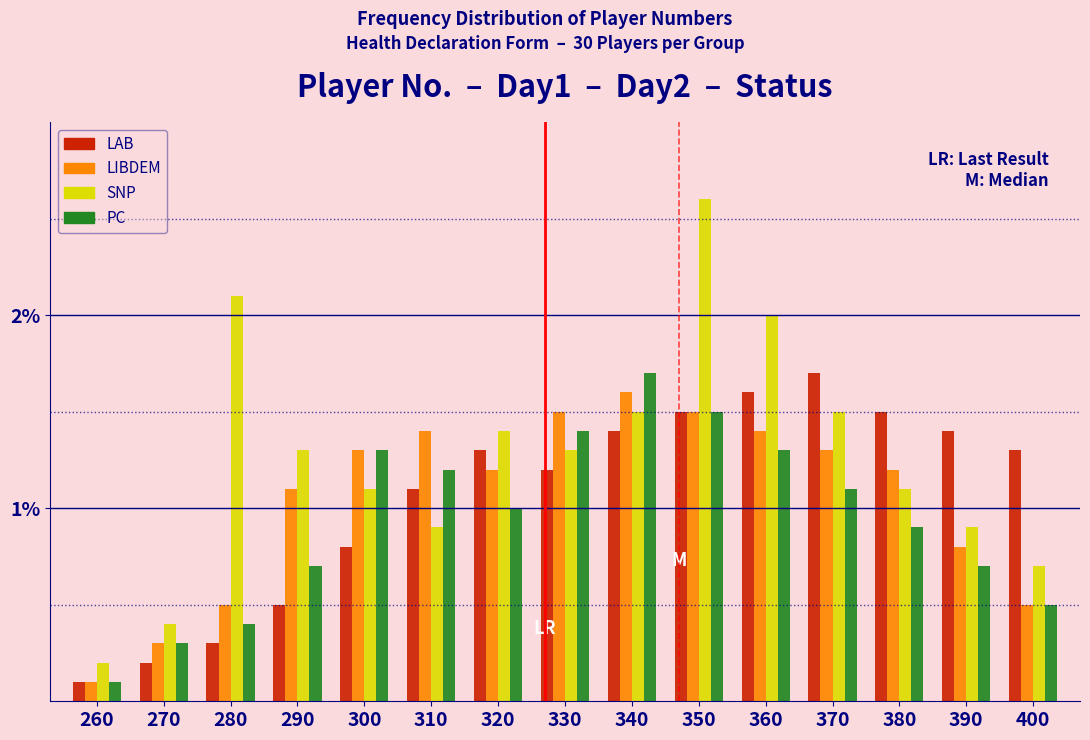

What is the maximum value shown in the chart?

2.6